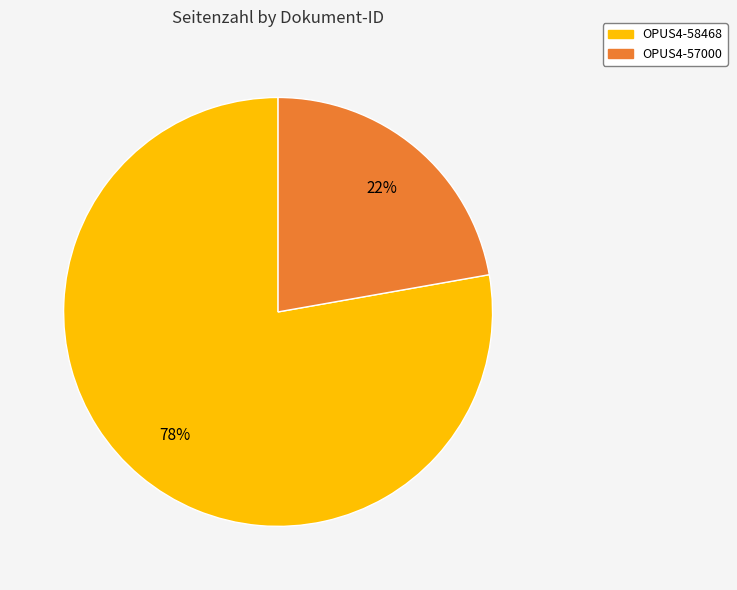

Combined, do OPUS4-57000 and OPUS4-58468 account for over 50%?

Yes